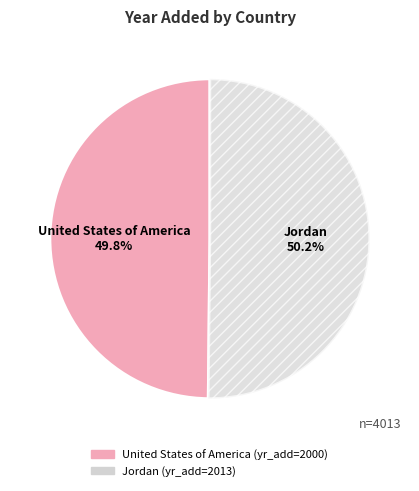

Does any single category account for the majority?

Yes